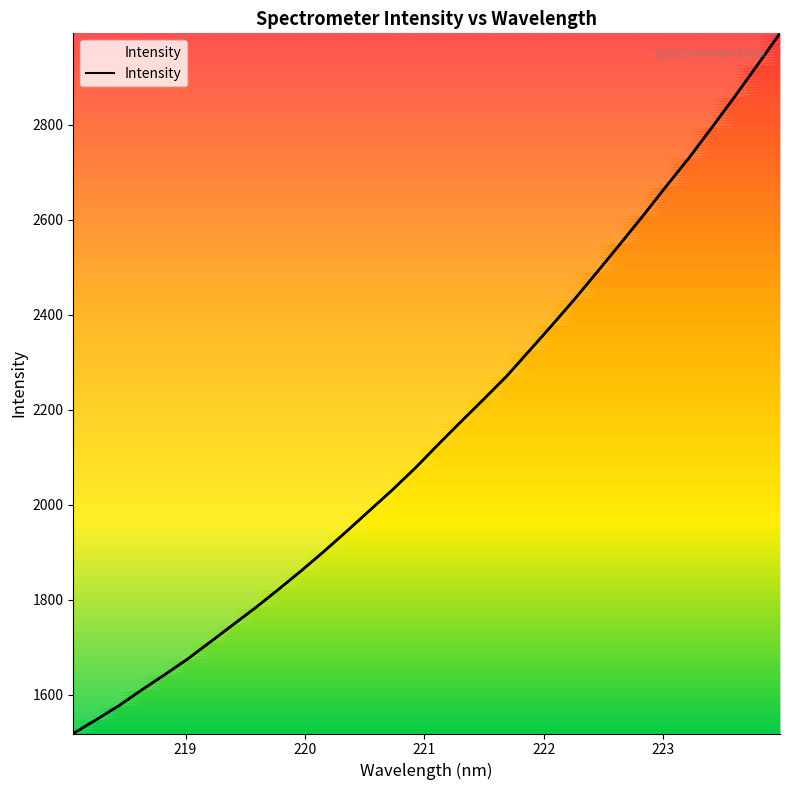

Is this an area chart (filled region under the line)?

No